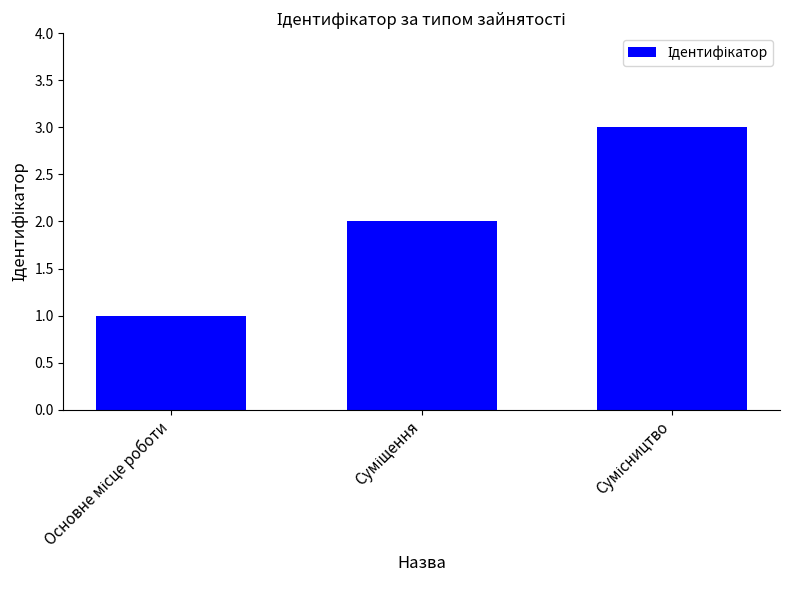

What is the greatest value displayed?

3